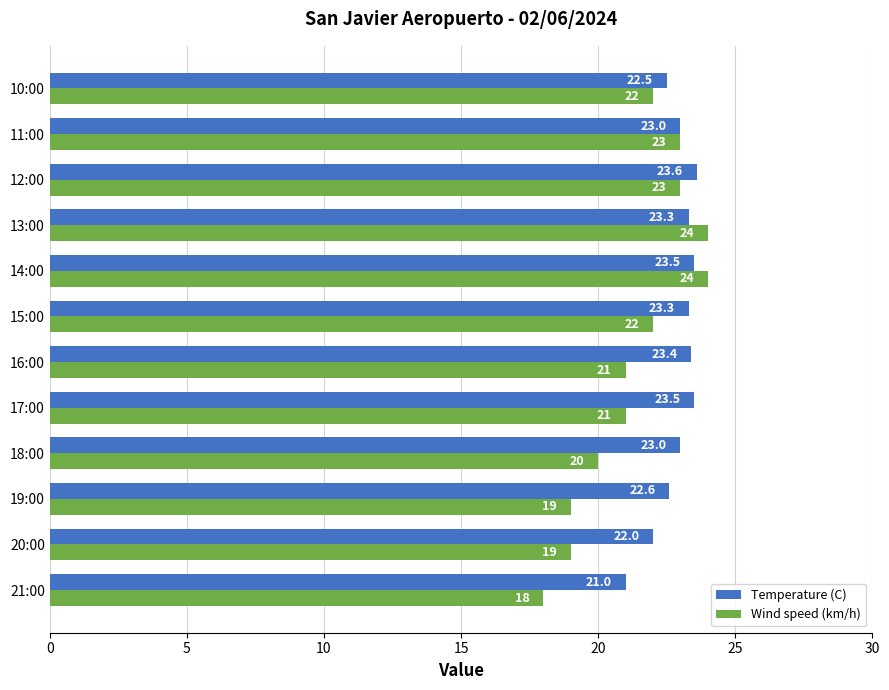

At how many categories does at least one series exceed 20?

12